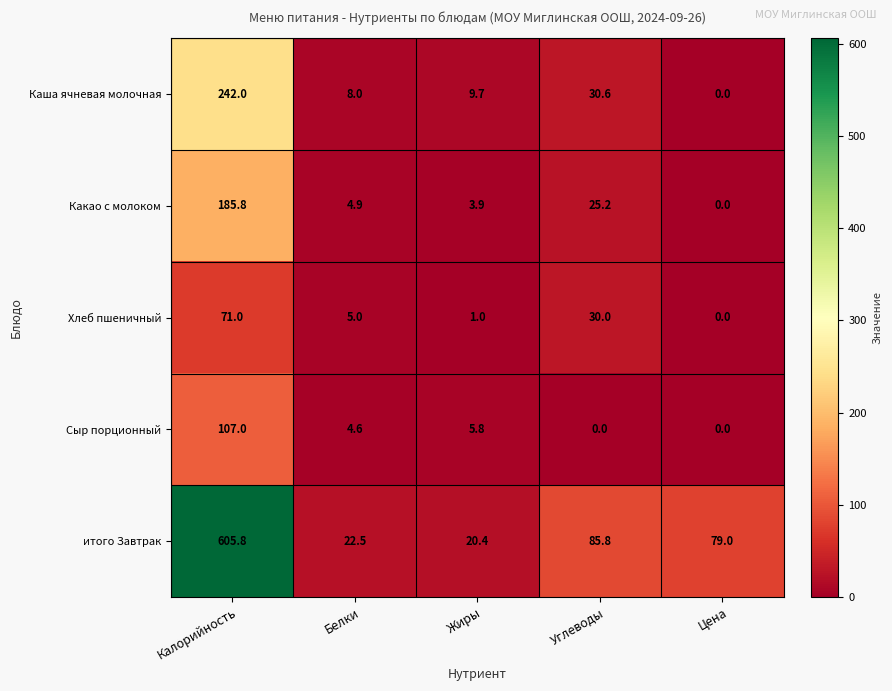

What is the difference between the maximum and second lowest values in the Хлеб пшеничный series?

70.0